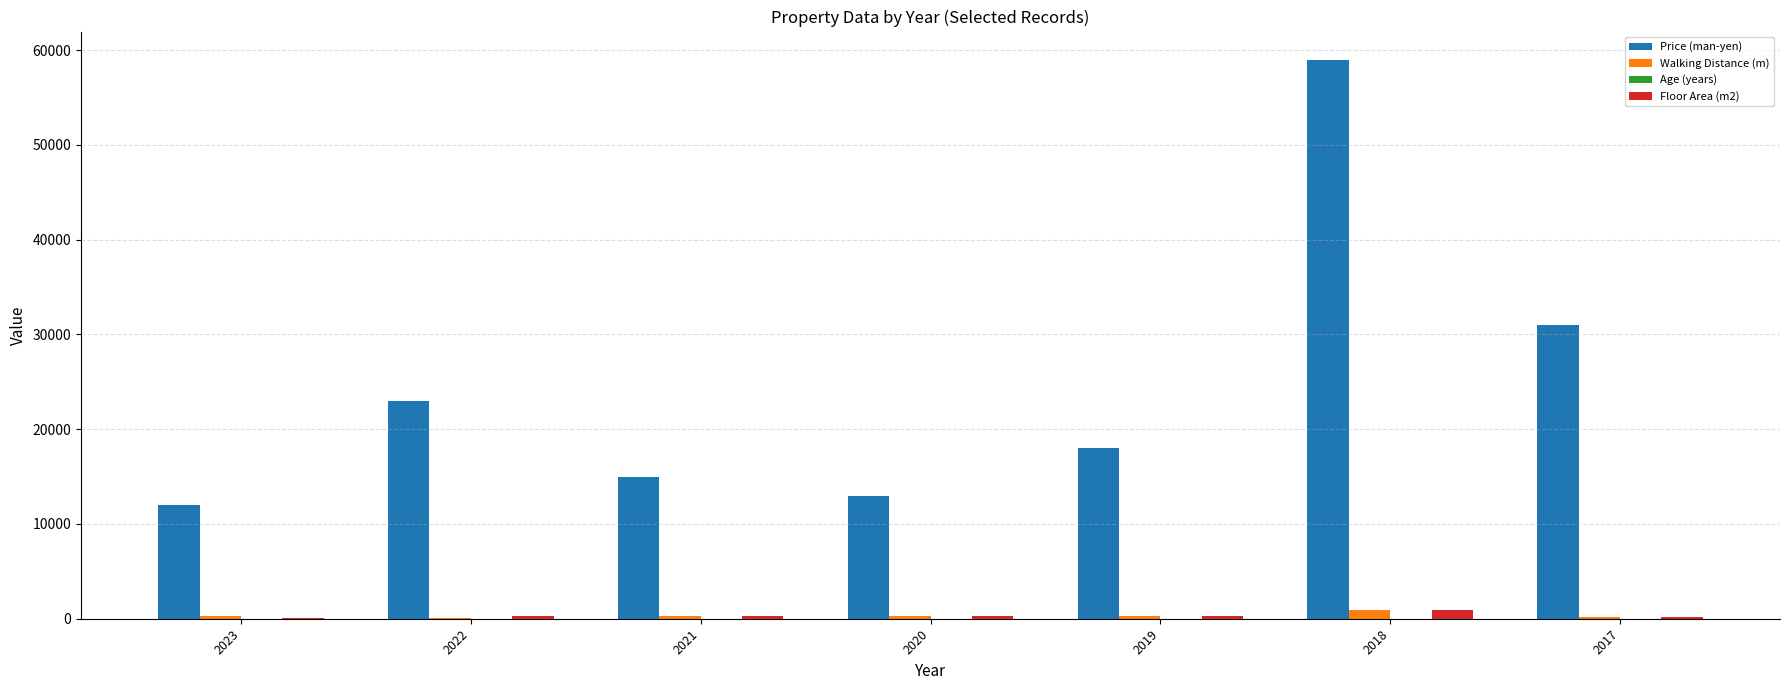

The Price (man-yen) series shows 34298 at 2022. True or false?

False